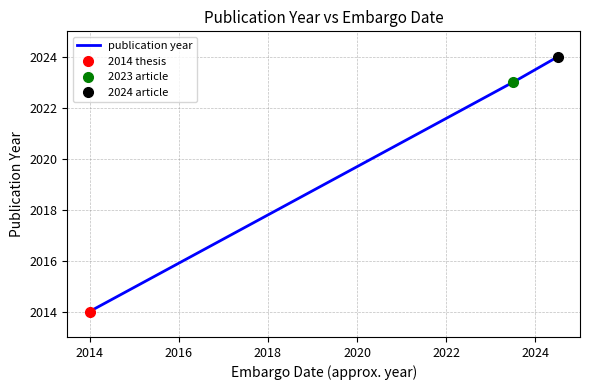

Which category has the highest value across all series?

2024-06-30